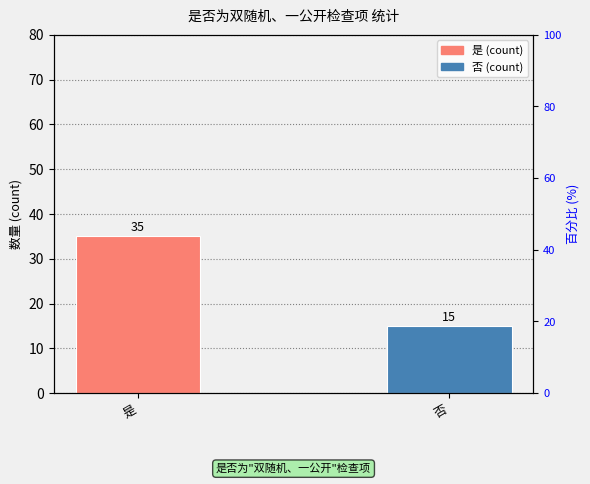

What is the label of the 2nd bar from the right?

是